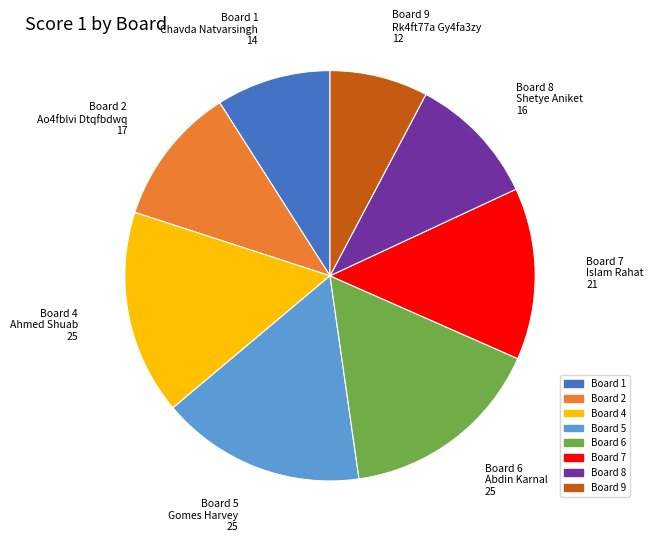

The Board 4 slice represents 16% of the pie. True or false?

True